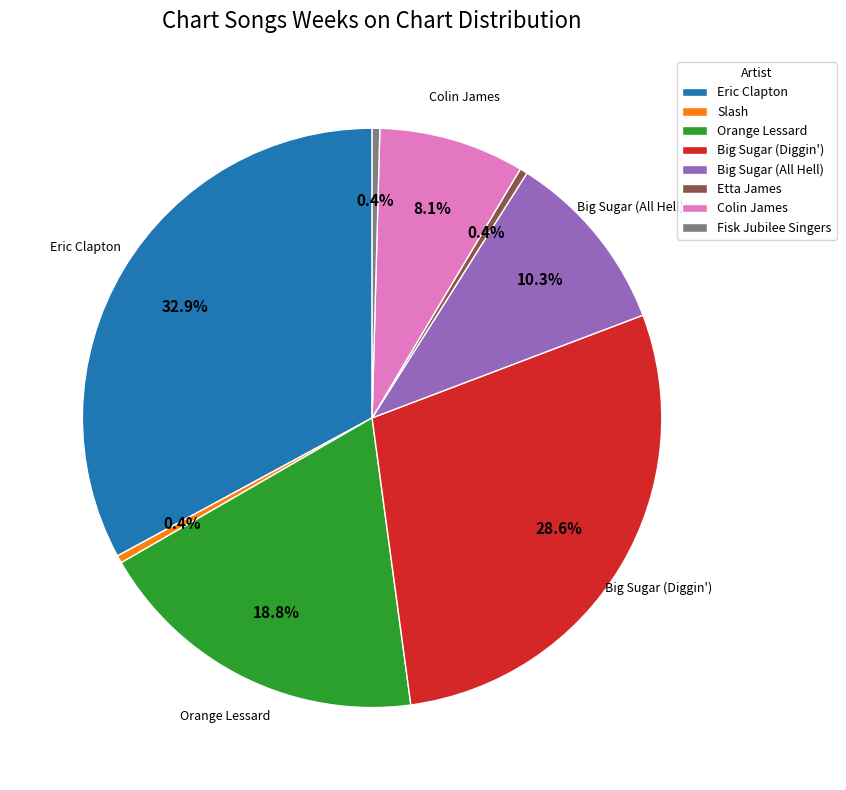

What portion of the pie excludes Eric Clapton?

67.1%